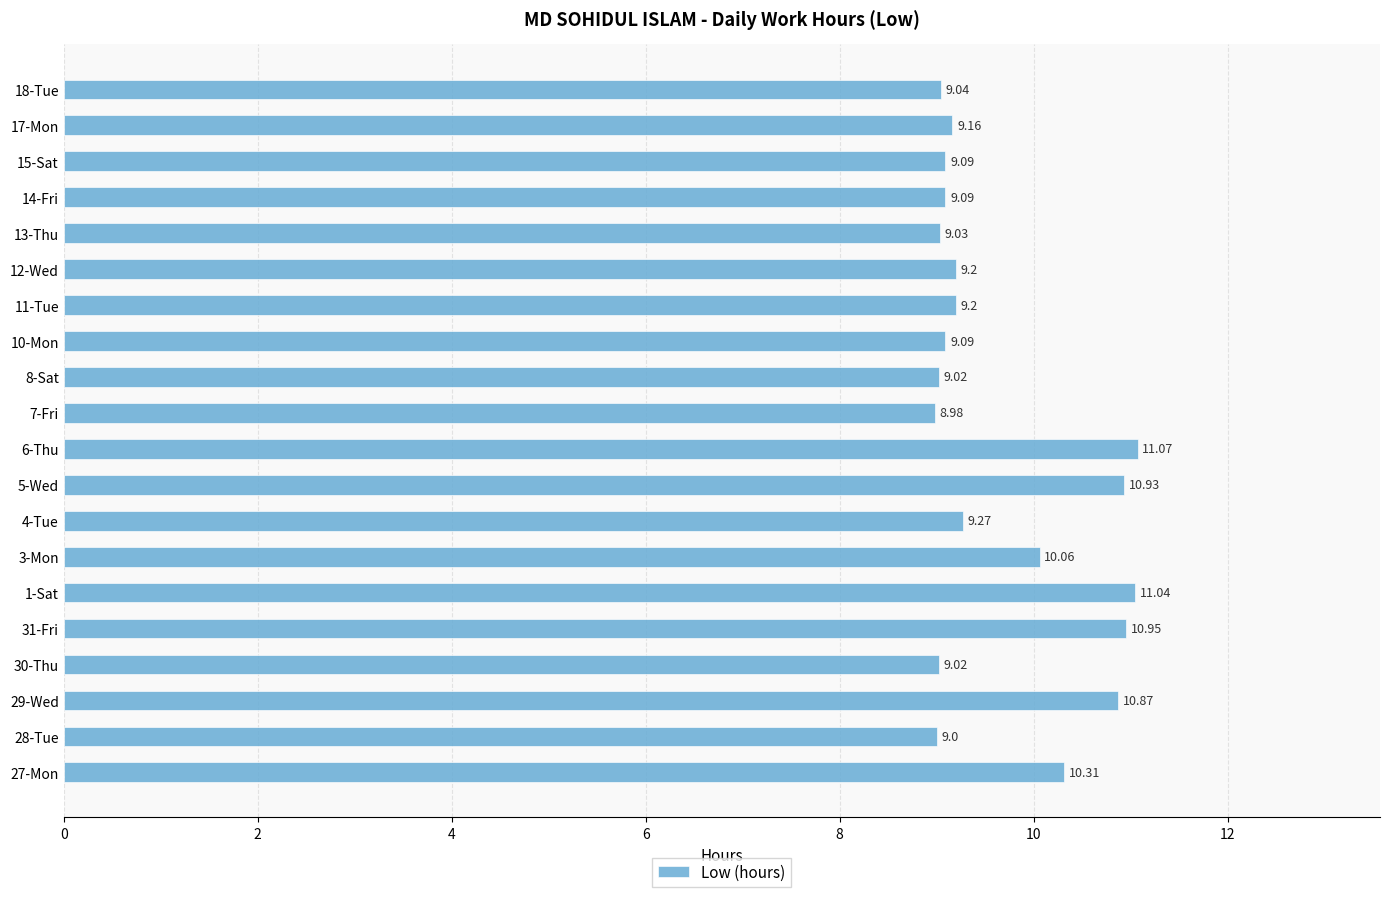

What is the difference between the second highest and minimum values?

2.1